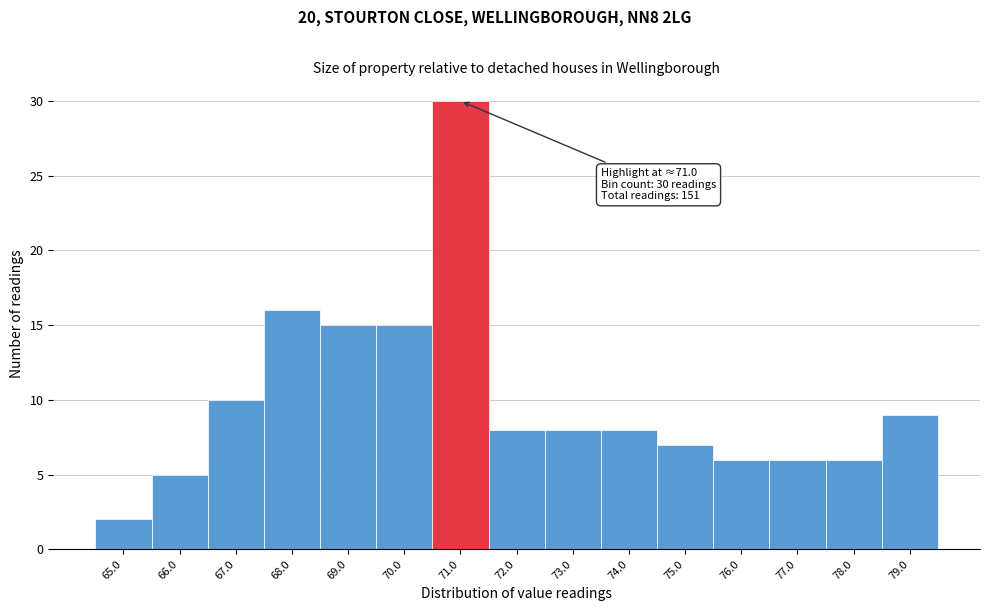

Reading left to right, transcribe all the data shown in this chart.

65.0=2	66.0=5	67.0=10	68.0=16	69.0=15	70.0=15	71.0=30	72.0=8	73.0=8	74.0=8	75.0=7	76.0=6	77.0=6	78.0=6	79.0=9